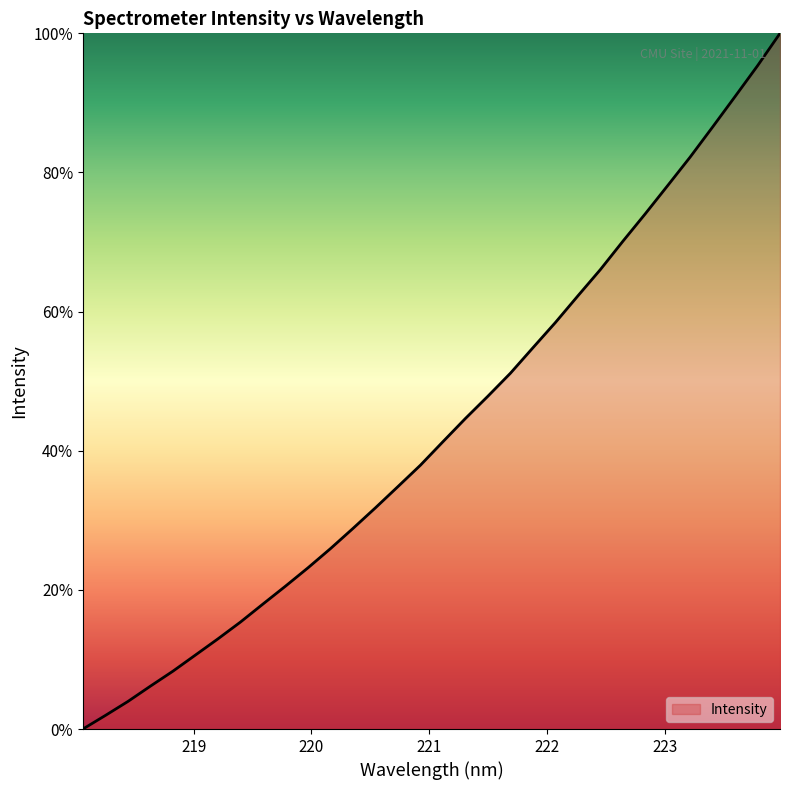

What is the maximum value shown in the chart?

100.0